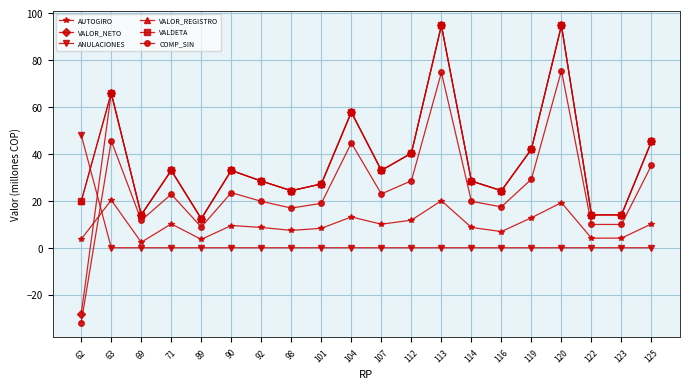

Is this an area chart (filled region under the line)?

No